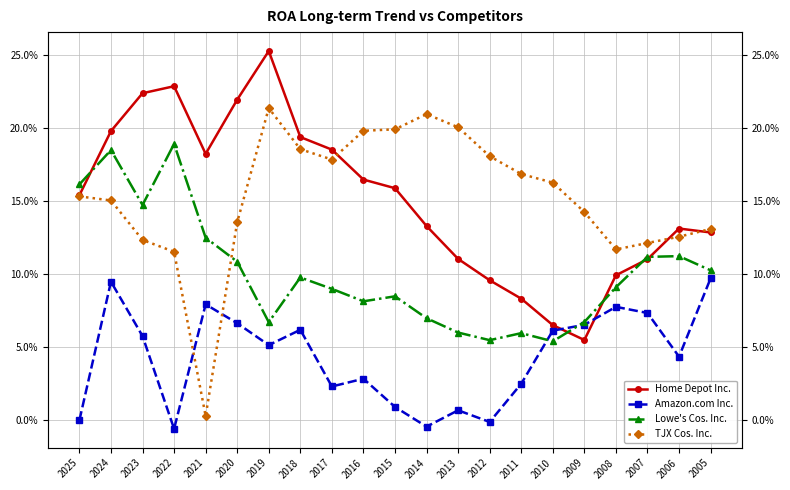

Which has a higher value, 2013 or 2019?

2019